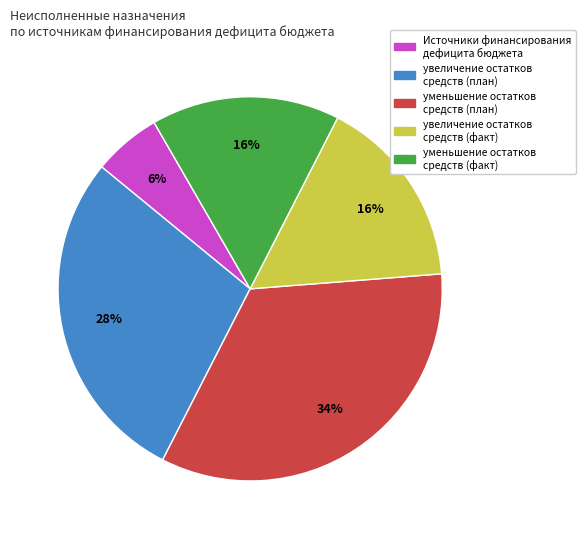

Do увеличение остатков средств (факт) and увеличение остатков средств (план) together represent more than half of the pie?

No